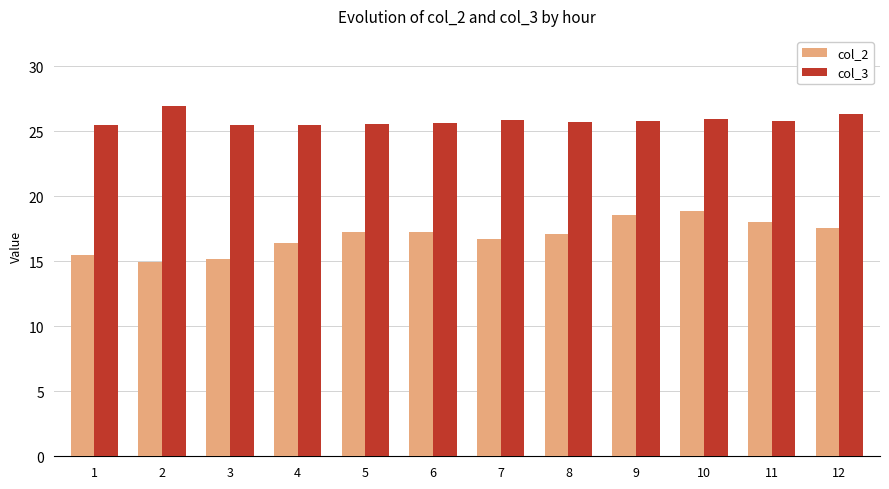

True or false: col_3 has a value of 25.6 at 5.

True